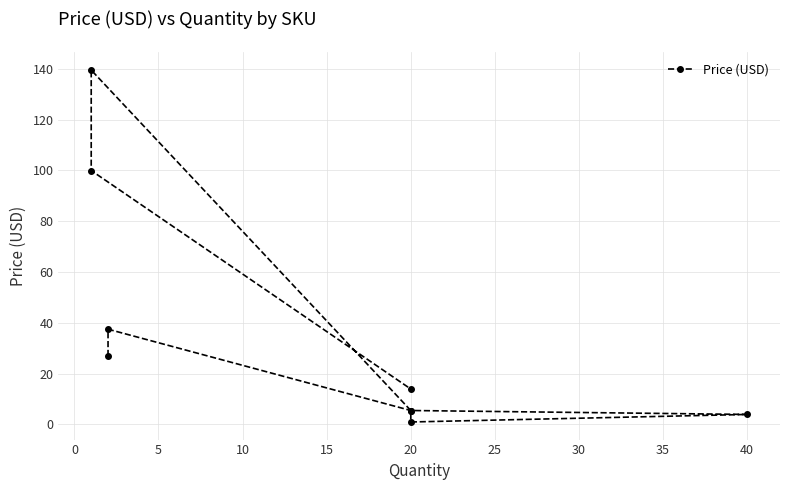

What position from the left is 35?

9